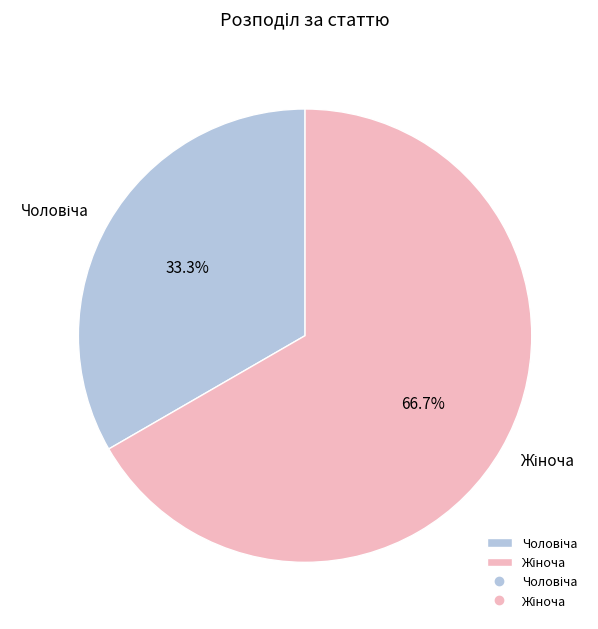

Is there a majority slice in this chart?

Yes